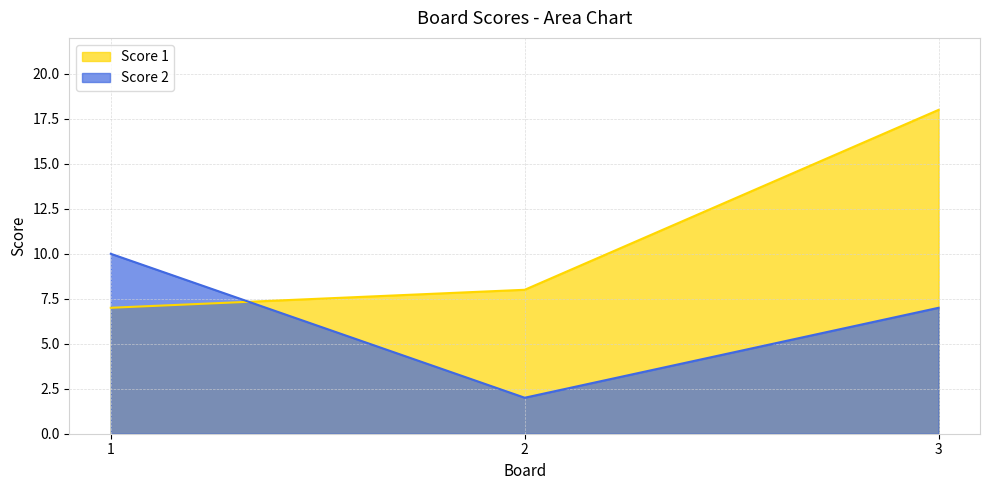

What is the maximum value for Score 2?

10